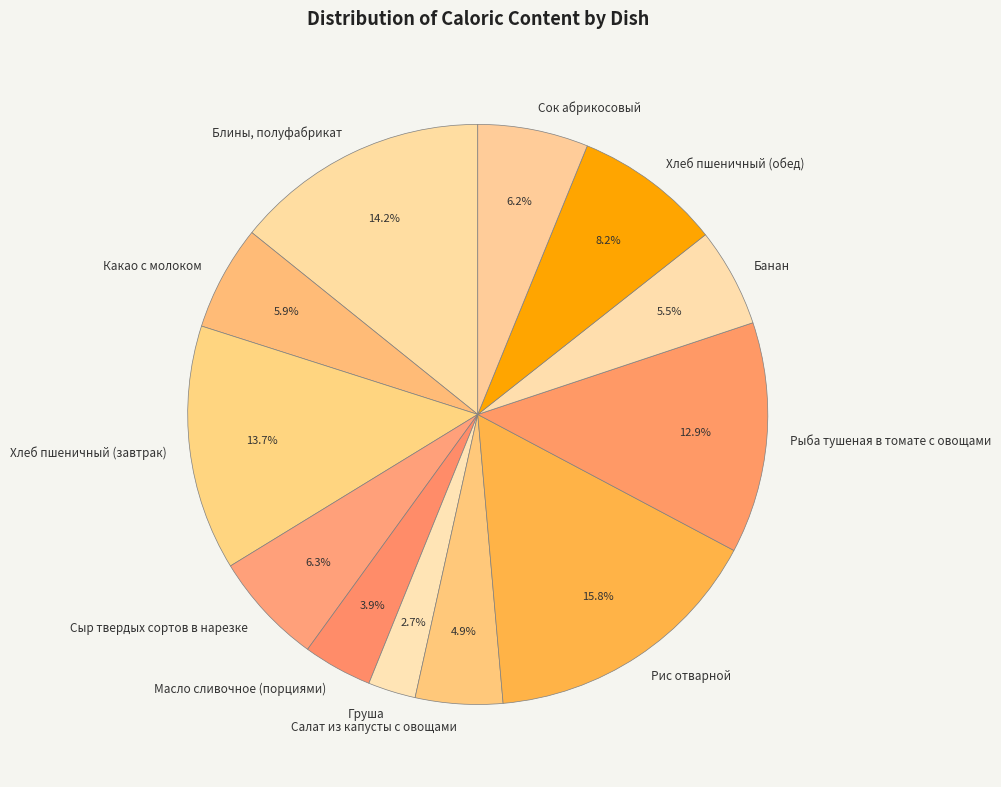

How many segments does this pie chart have?

12